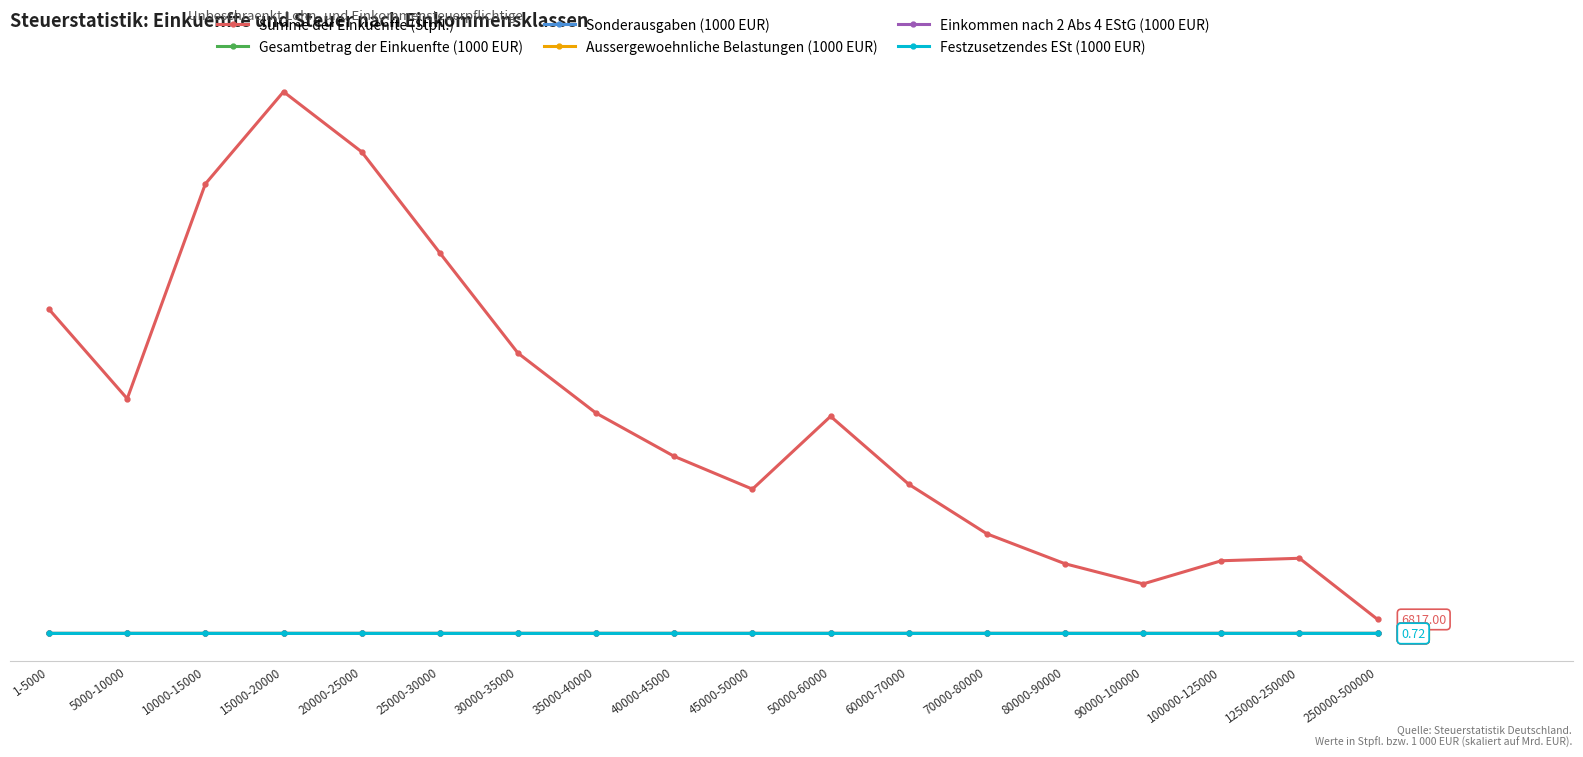

What are all the series names shown in the legend?

Summe der Einkuenfte (Stpfl.), Gesamtbetrag der Einkuenfte (1000 EUR), Sonderausgaben (1000 EUR), Aussergewoehnliche Belastungen (1000 EUR), Einkommen nach 2 Abs 4 EStG (1000 EUR), Festzusetzendes ESt (1000 EUR)